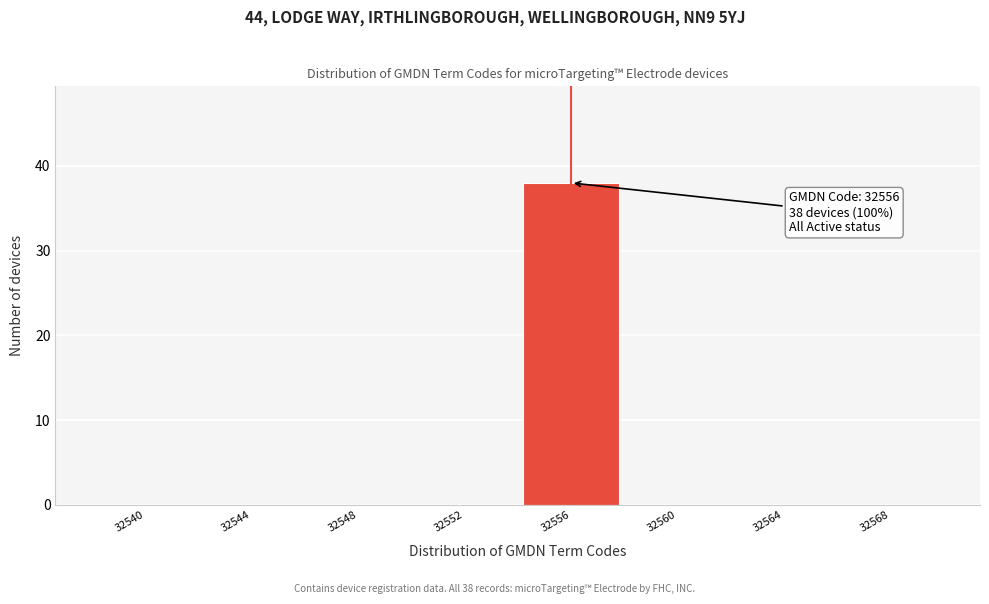

Reading left to right, what are all the values shown in this chart?

32540=0	32544=0	32548=0	32552=0	32556=38	32560=0	32564=0	32568=0